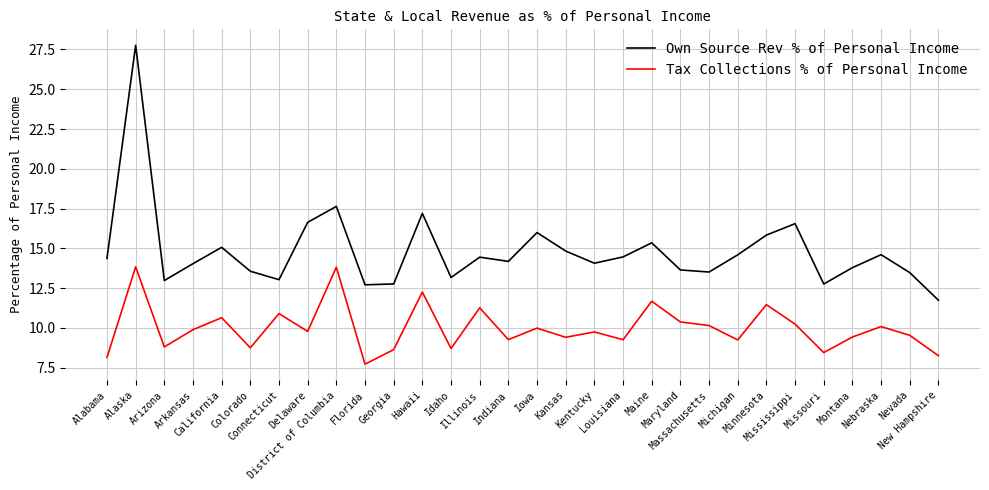

True or false: Own Source Rev % of Personal Income has more than 0 points higher than both neighbors.

True